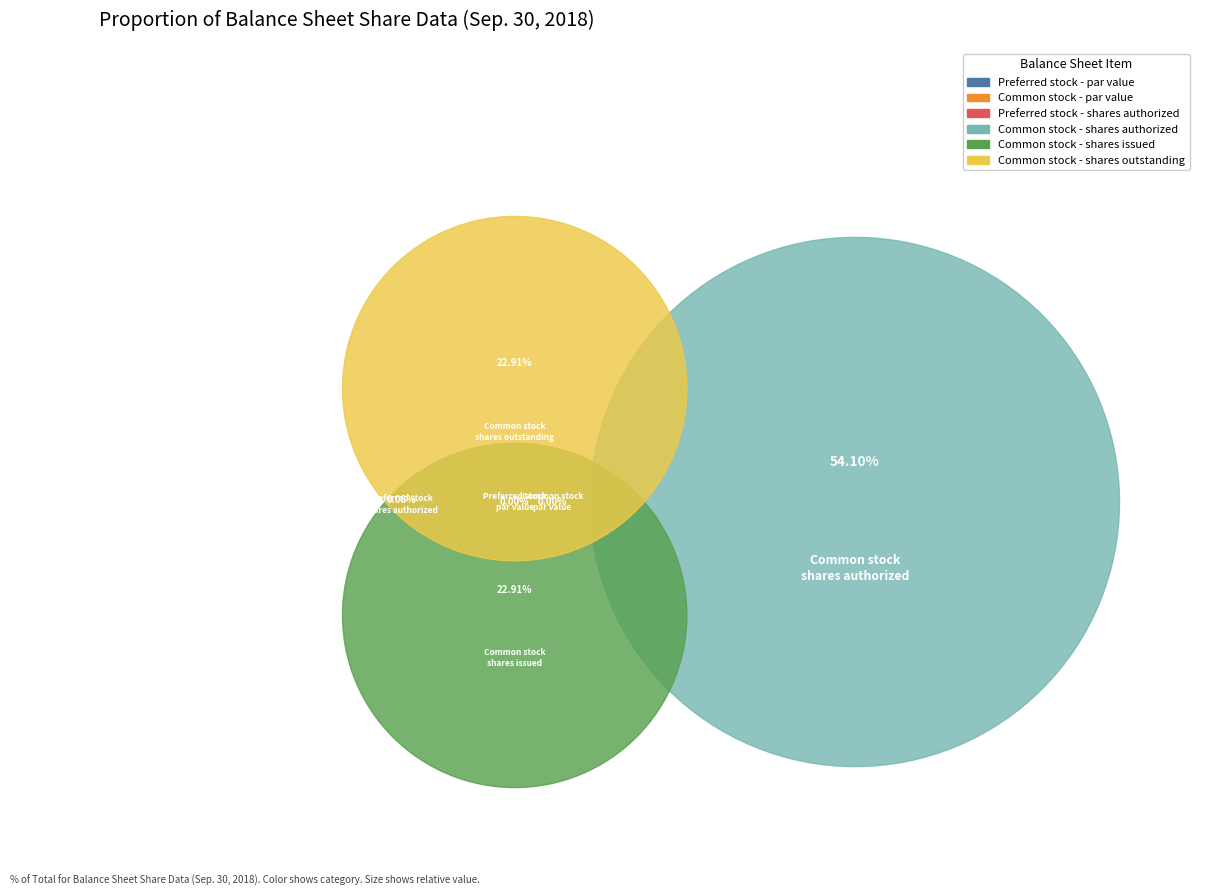

To the nearest percent, what portion does Common stock - shares issued represent?

23%